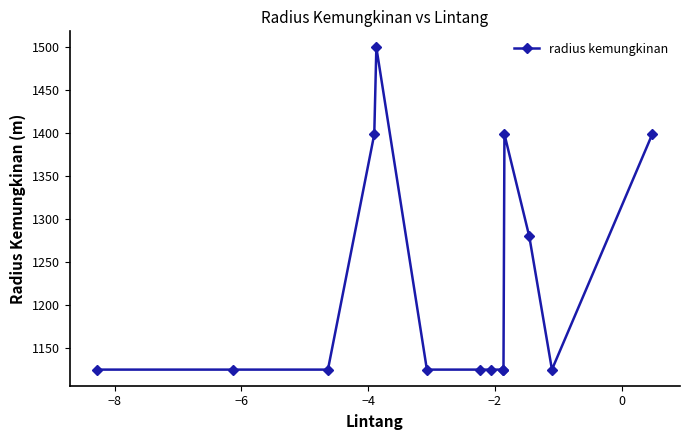

How many lines are shown in the chart?

1